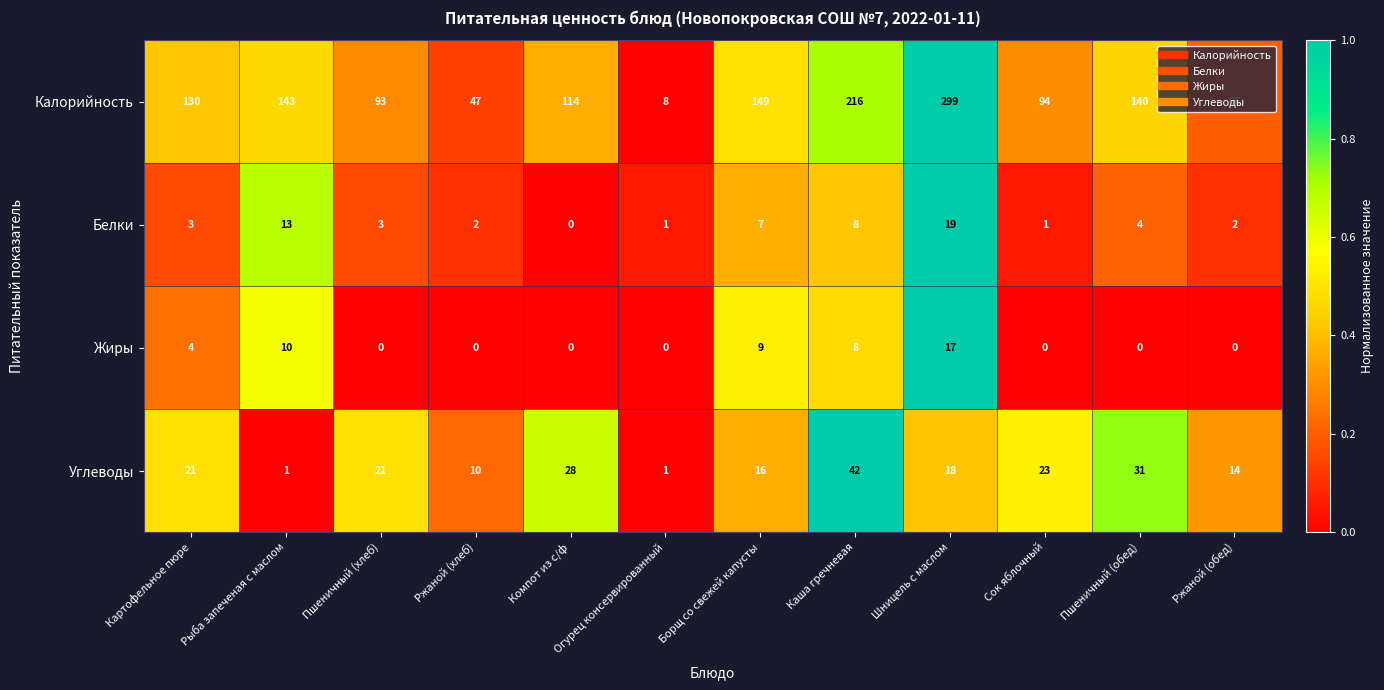

Count the number of data series in this chart.

4